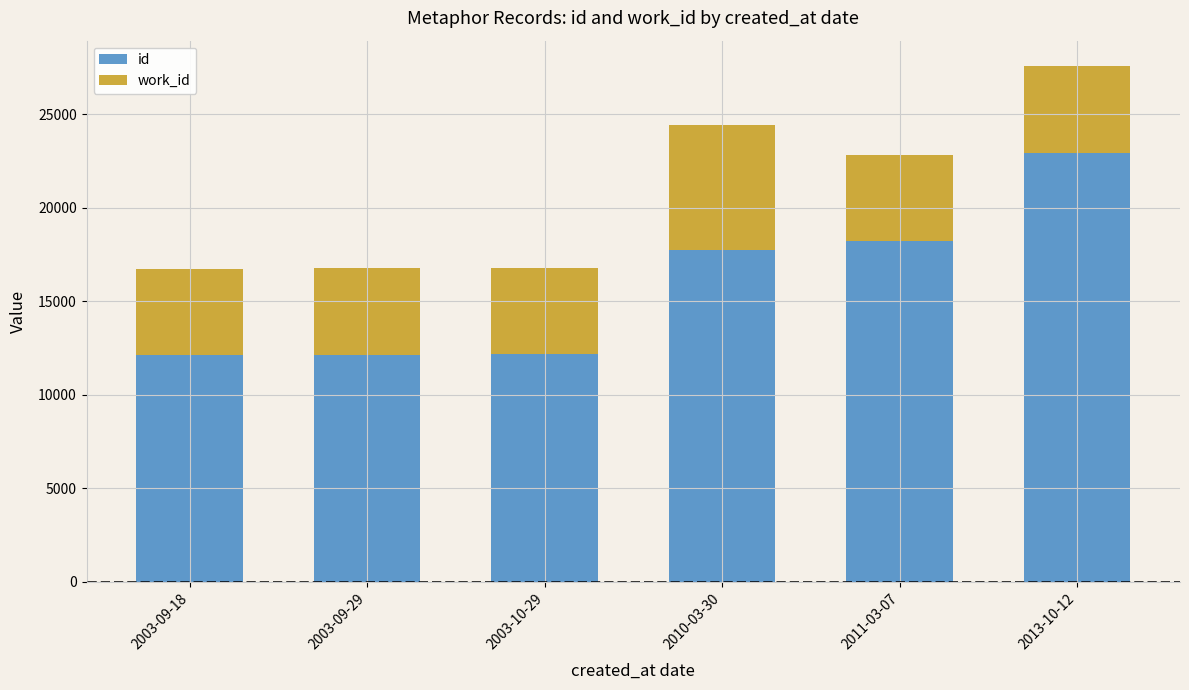

The value of id at 2003-09-18 is 20646. True or false?

False